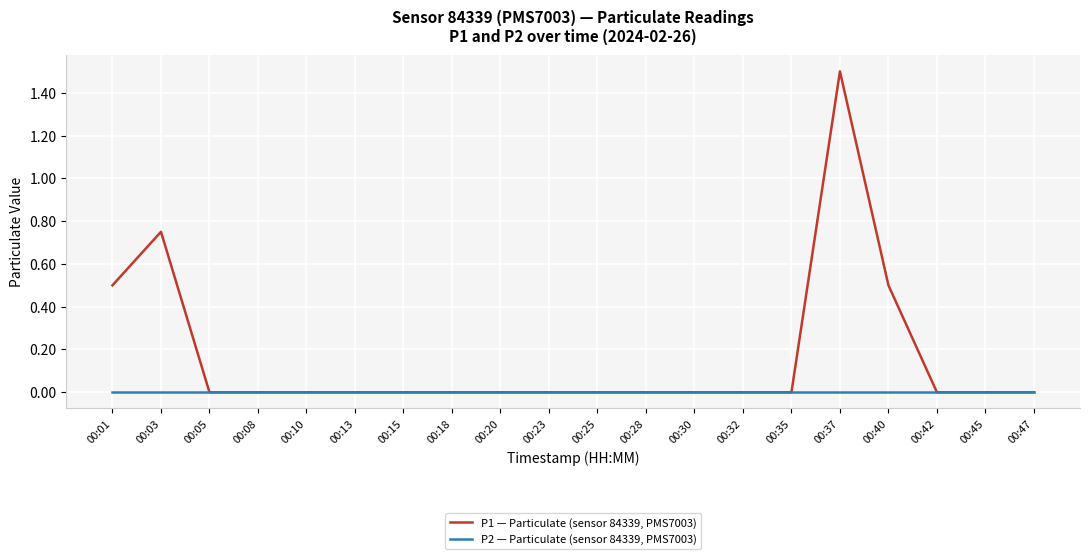

Does the chart display data point markers on the line(s)?

No